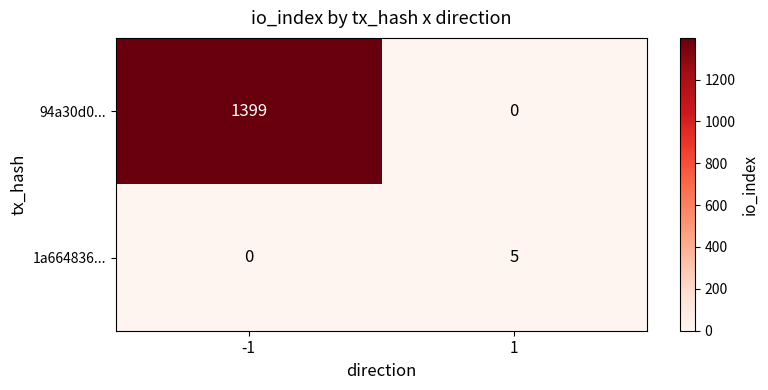

What value does the 1a664836... series have at 1?

5